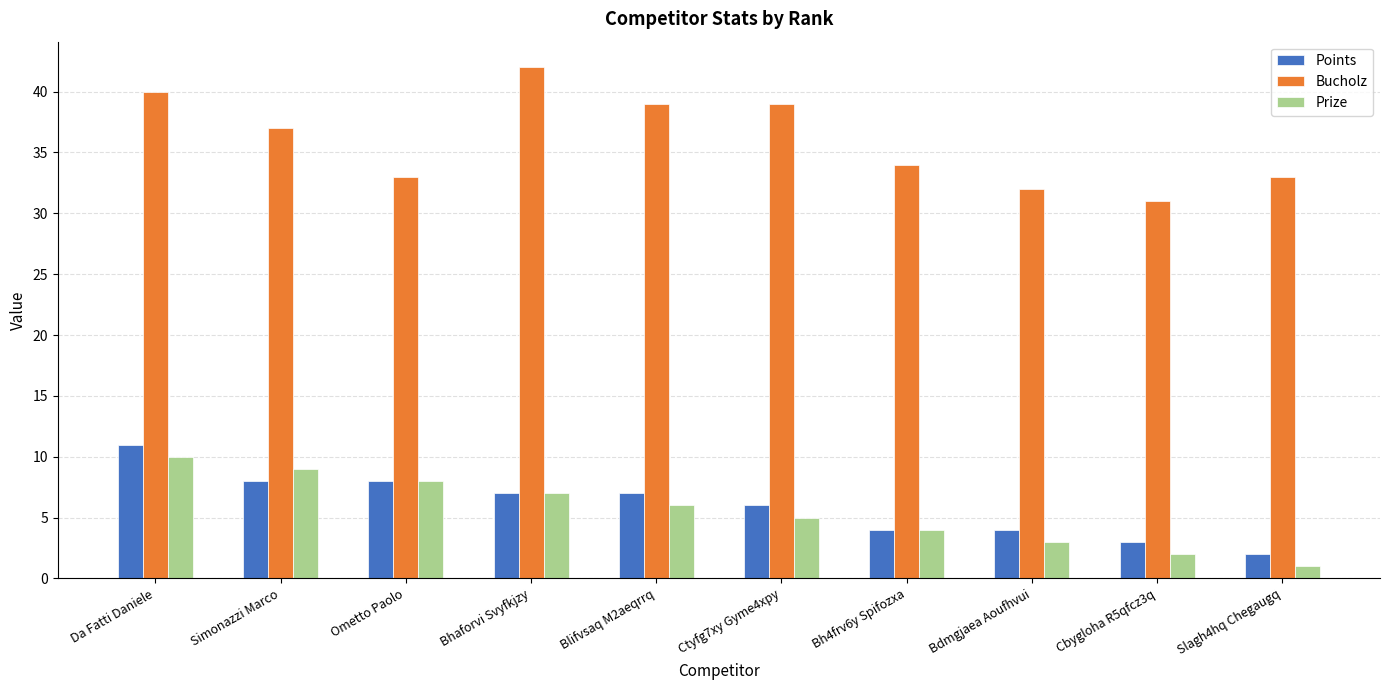

What is the spread (max minus min) of values at Ometto Paolo?

25